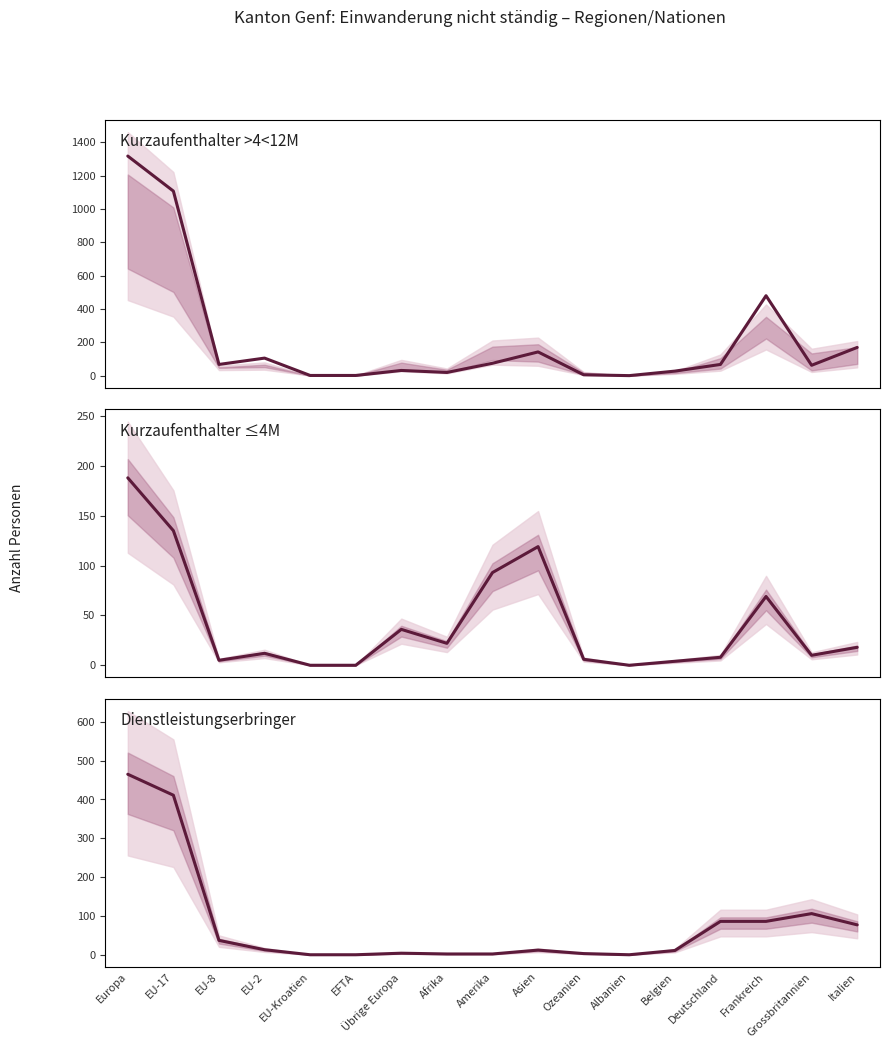

What is the value of the Kurzaufenthalter >4<12M point at the 15th from the left?

480